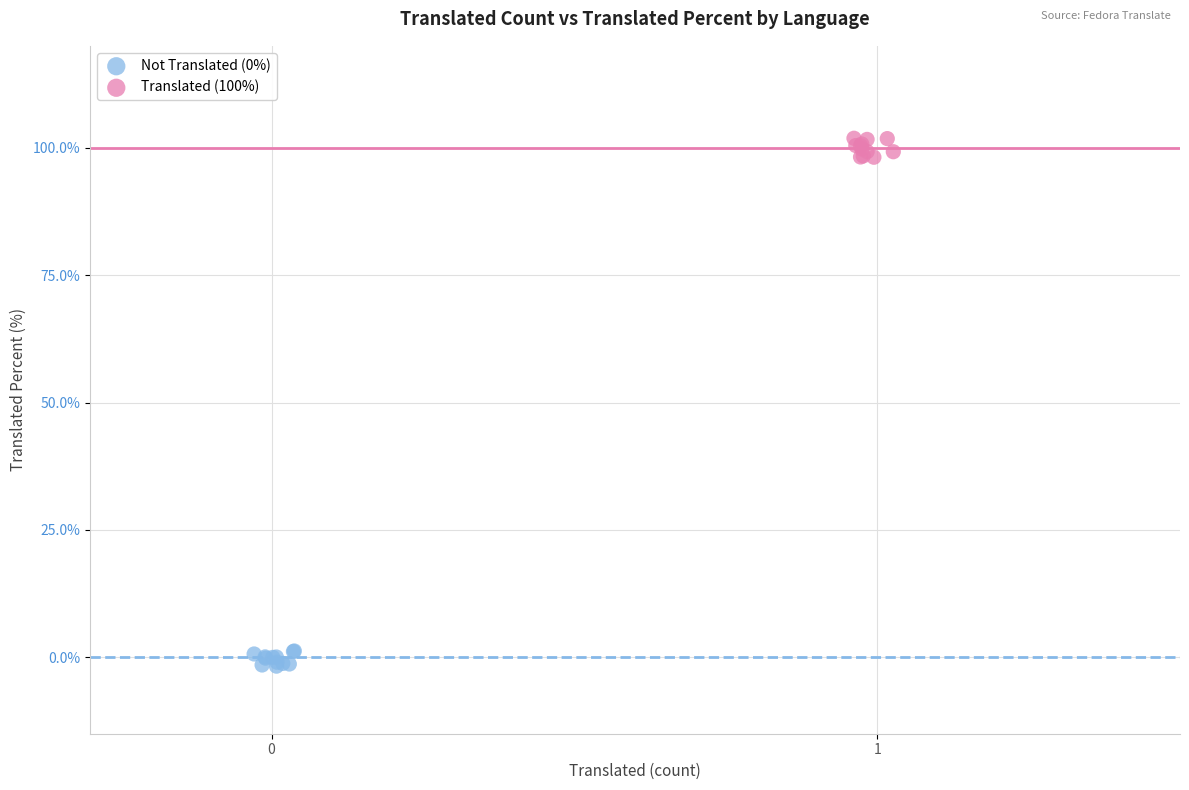

Which series has the widest spread of Y values?

Translated (100%)